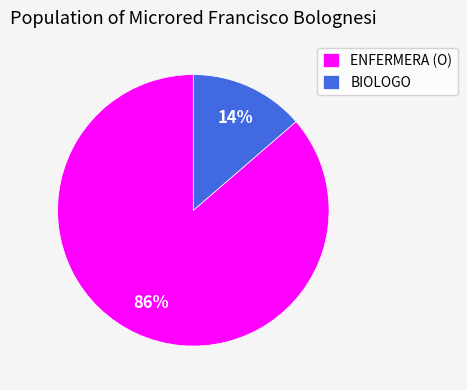

Does any single category account for the majority?

Yes